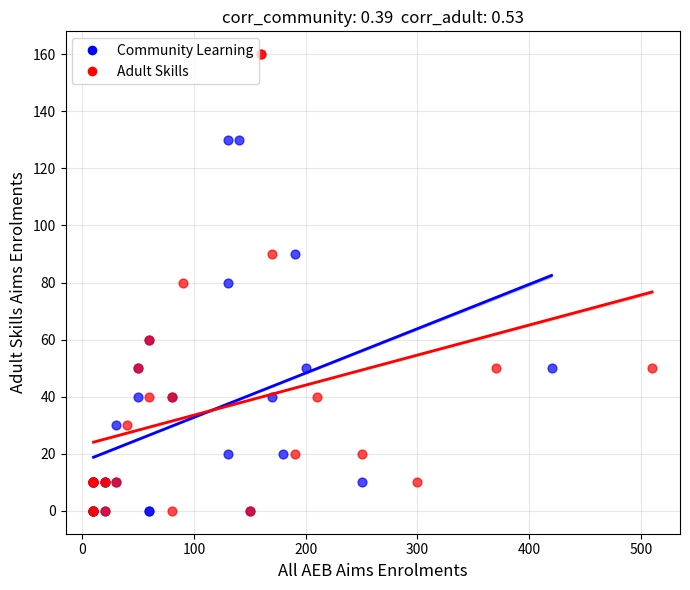

What are all the series names shown in the legend?

Community Learning, Adult Skills